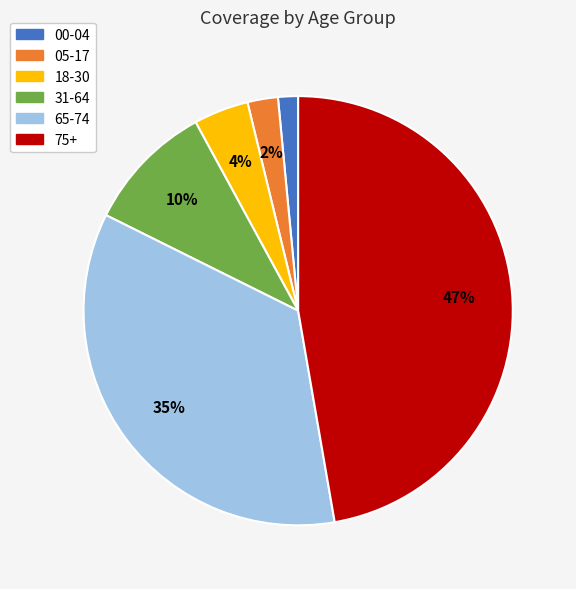

True or false: 05-17 accounts for 2% of the total.

True